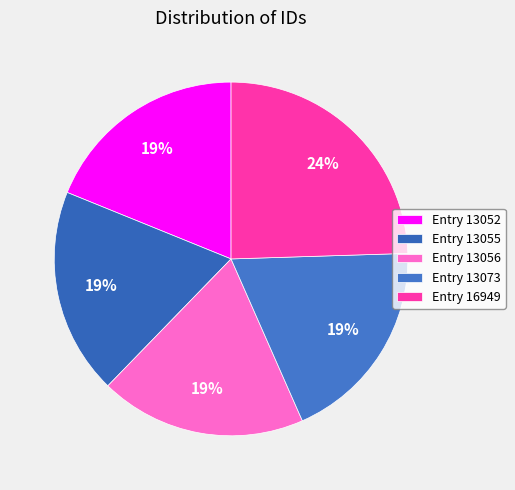

To the nearest percent, what portion does Entry 13052 represent?

19%